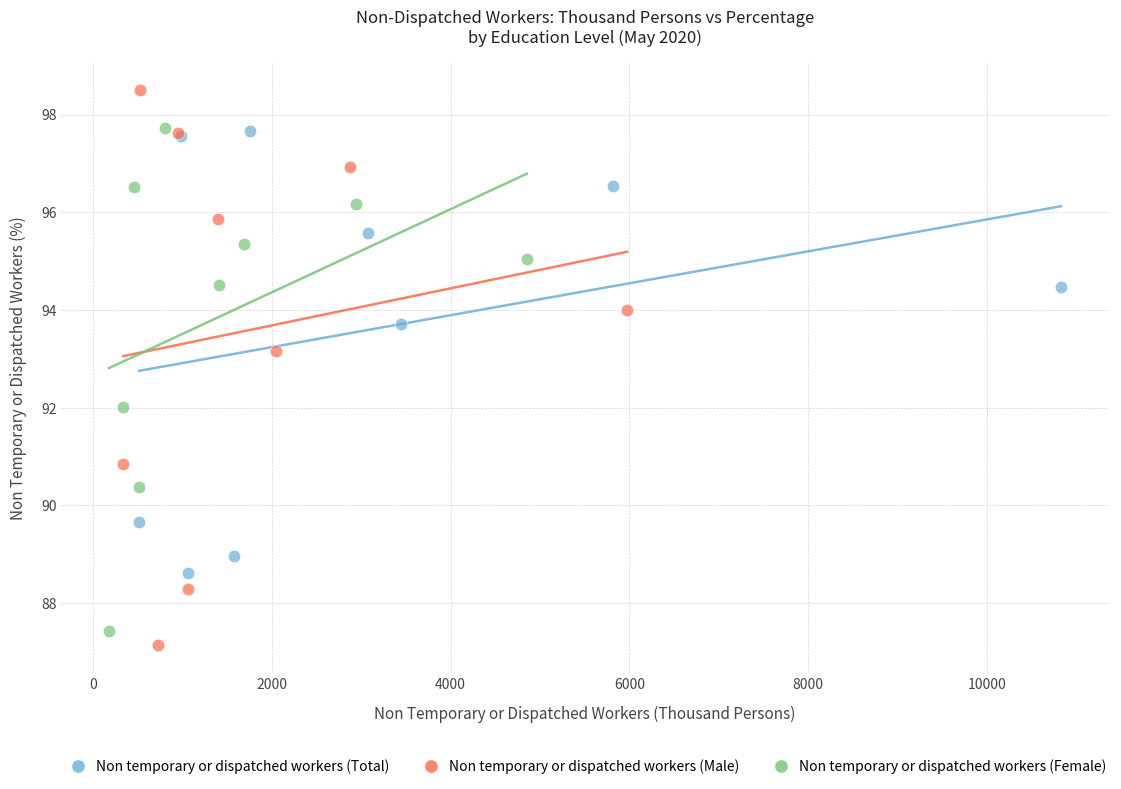

Which series contains the highest Y value?

Non temporary or dispatched workers (Male)